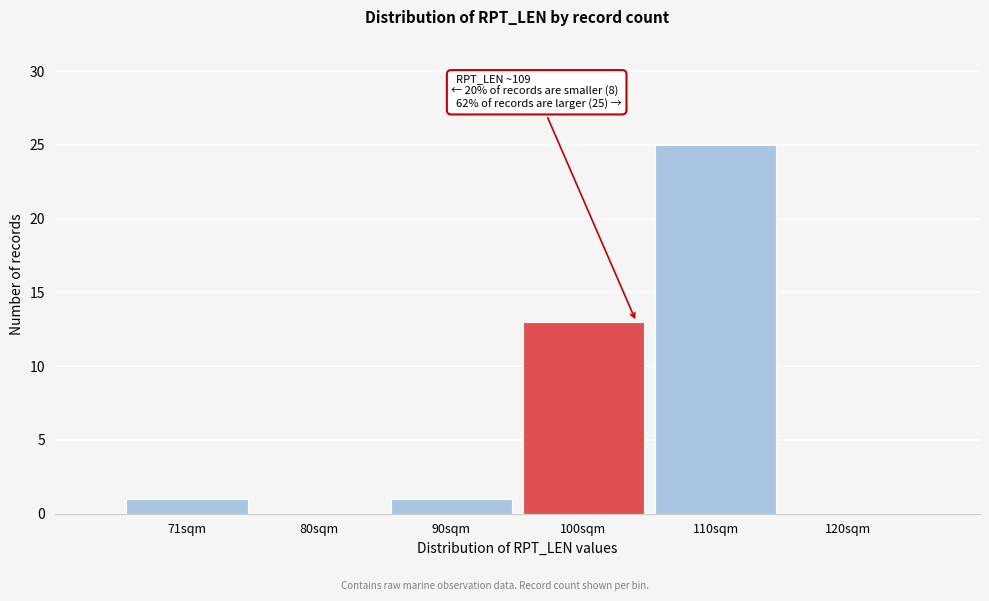

Reading right to left, list all the values displayed in this chart.

120sqm=0	110sqm=25	100sqm=13	90sqm=1	80sqm=0	71sqm=1